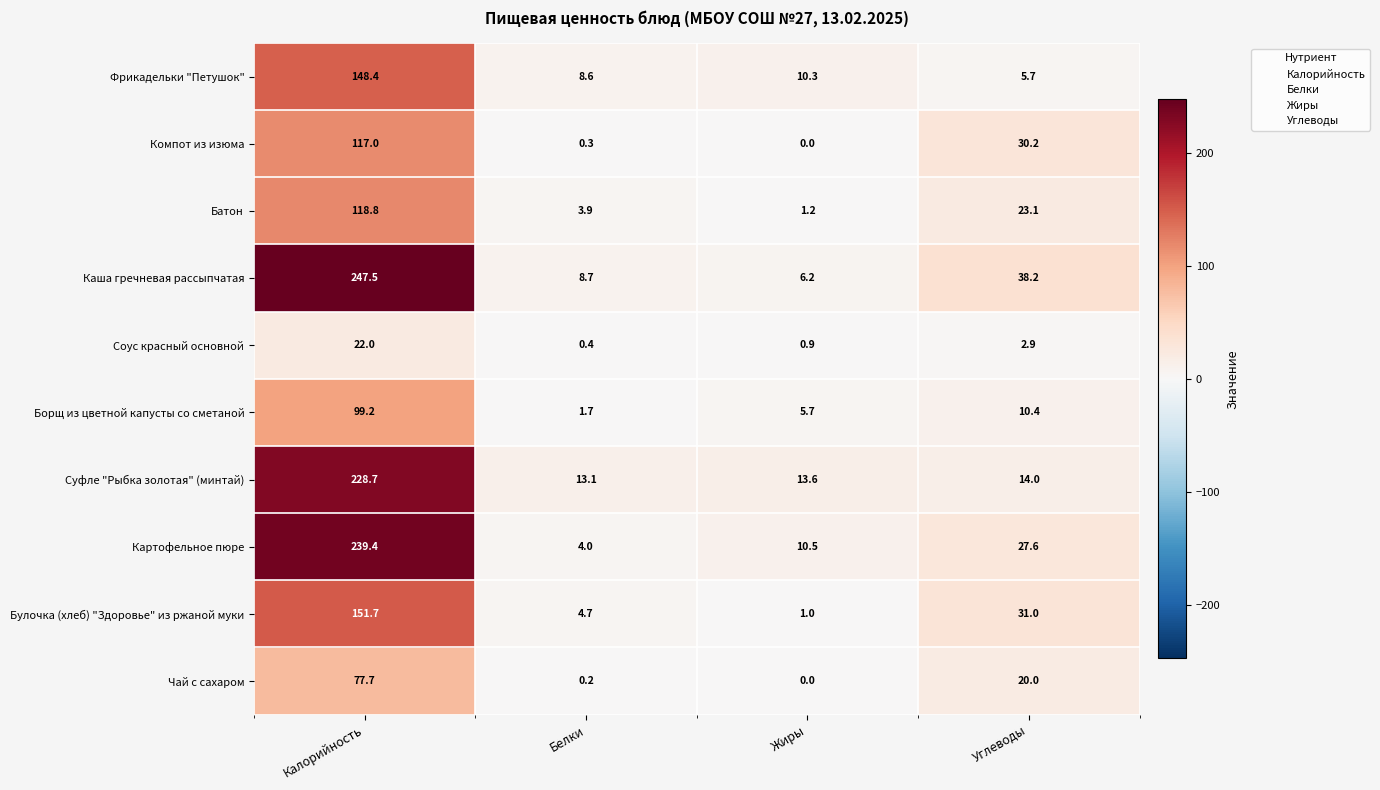

Which series changed the most between Белки and Жиры?

Картофельное пюре